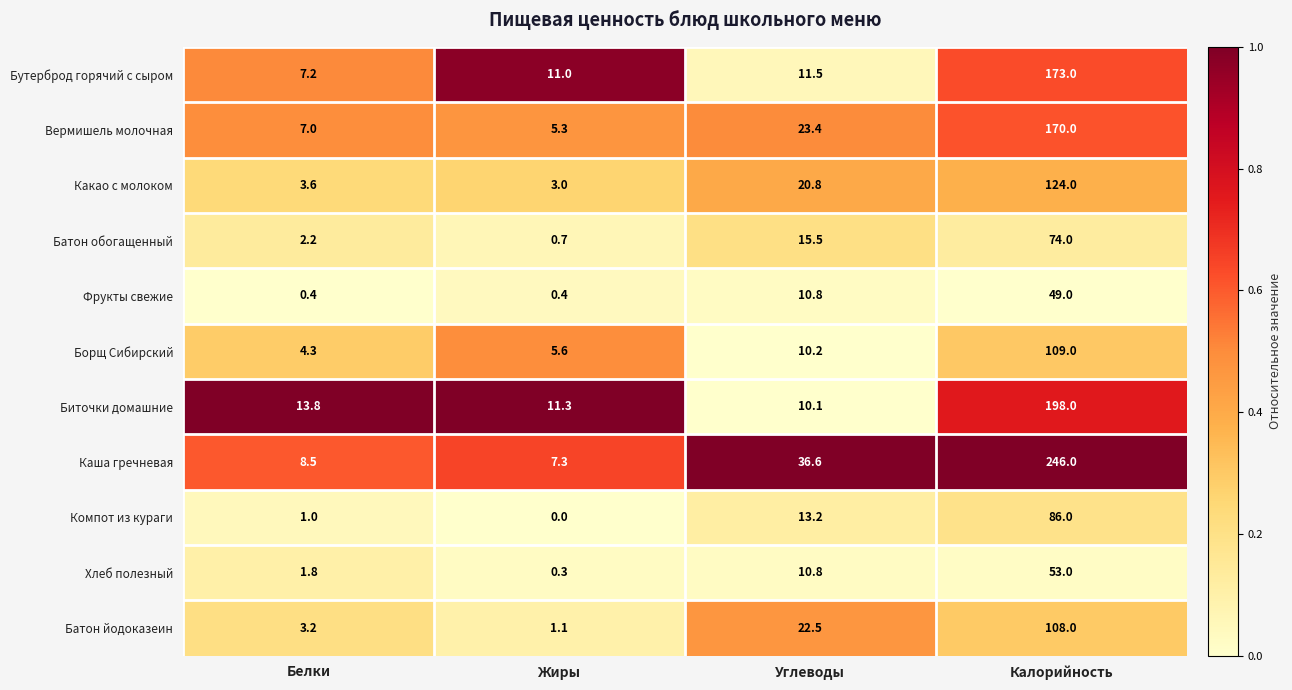

What is the difference between the maximum and minimum values in the Батон йодоказеин series?

106.9